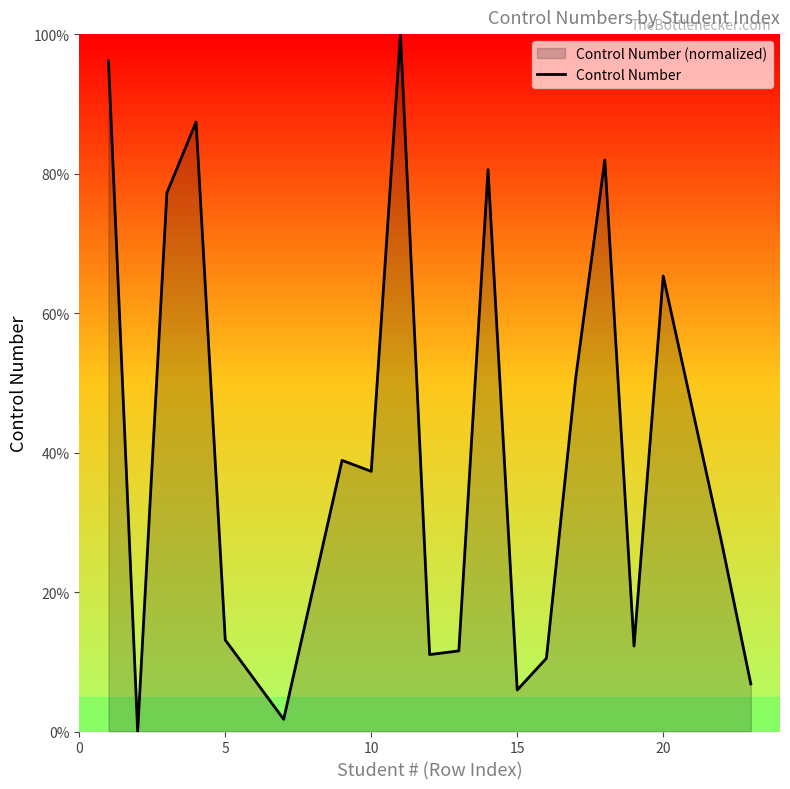

What is the greatest value displayed?

100.0